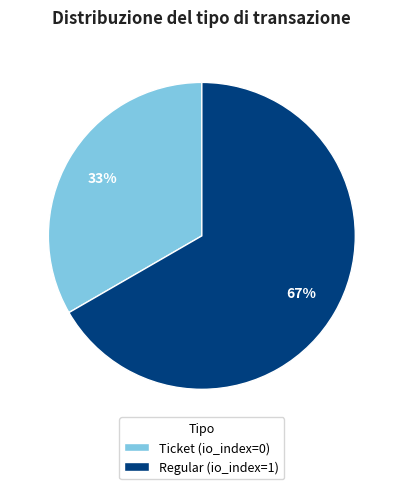

Does Regular (io_index=1) represent more than half of the total?

Yes